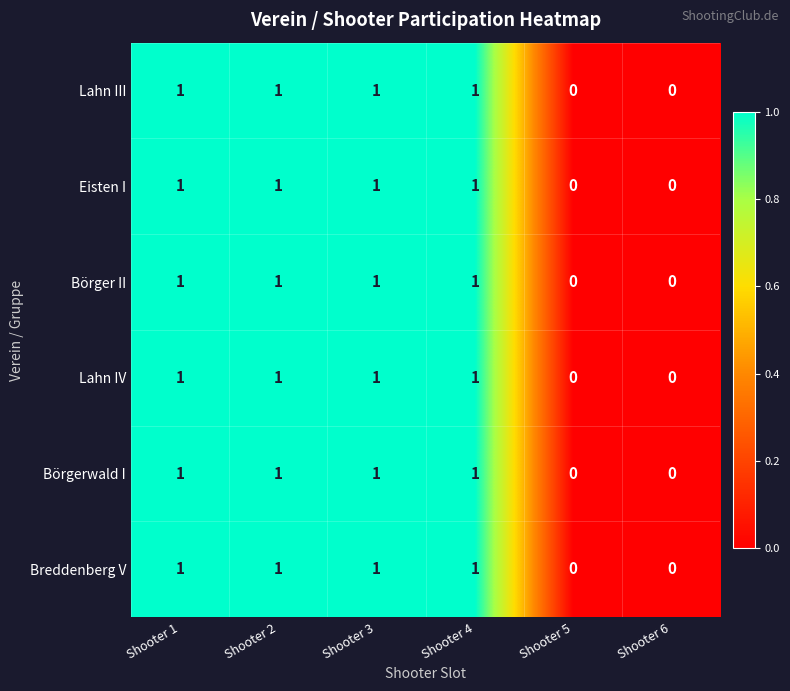

What is the total value across all series at Shooter 2?

6